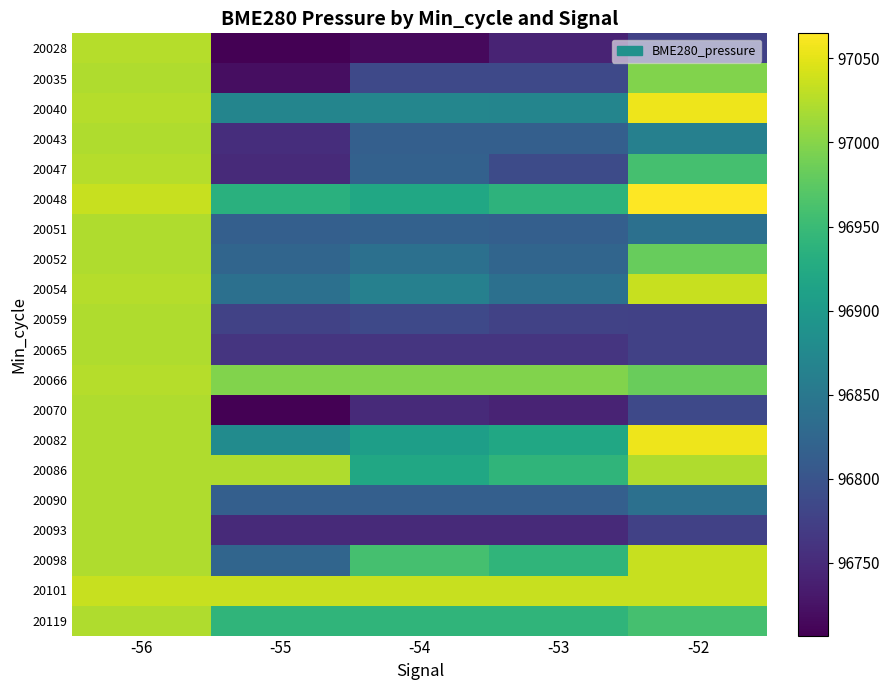

What is the difference between the highest and lowest values at -53?

291.9